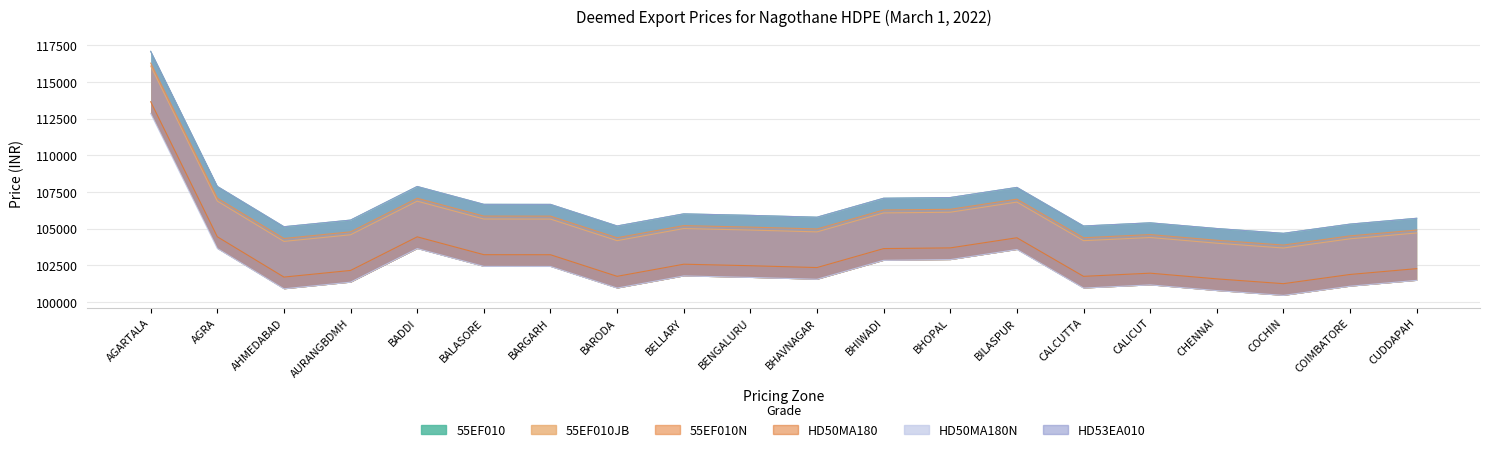

How many lines are shown in the chart?

6